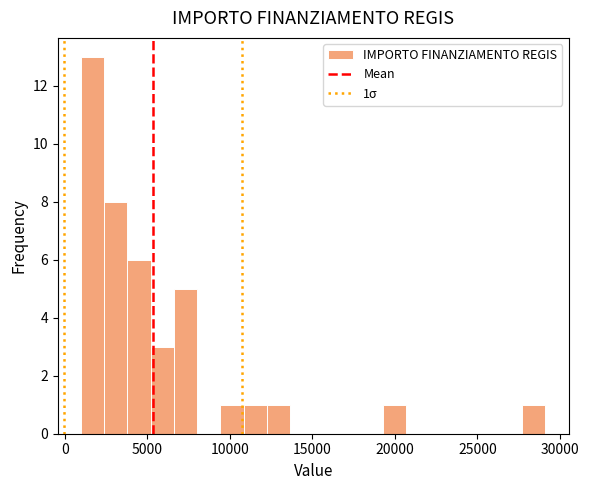

Read against the x-axis, roughly where is the centre of the tallest bar?

1500